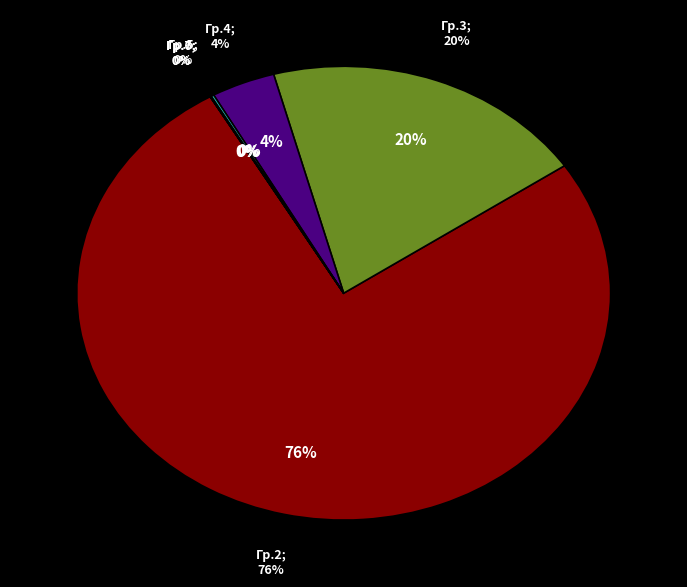

Does 2 account for over 50% of the chart?

Yes